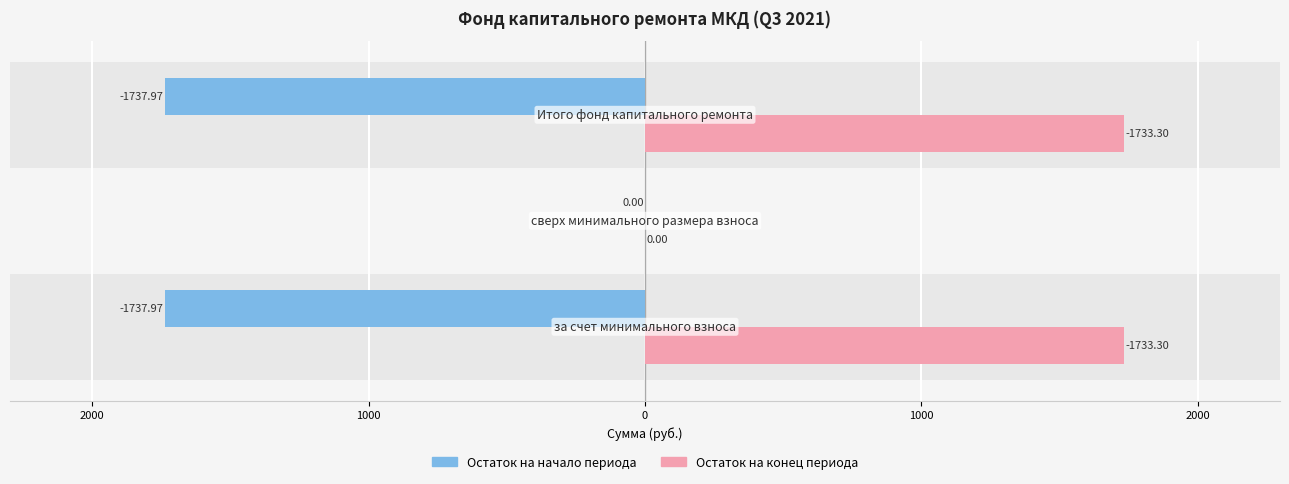

What is the value of the Остаток на конец периода bar at the 3rd from the left?

1733.3